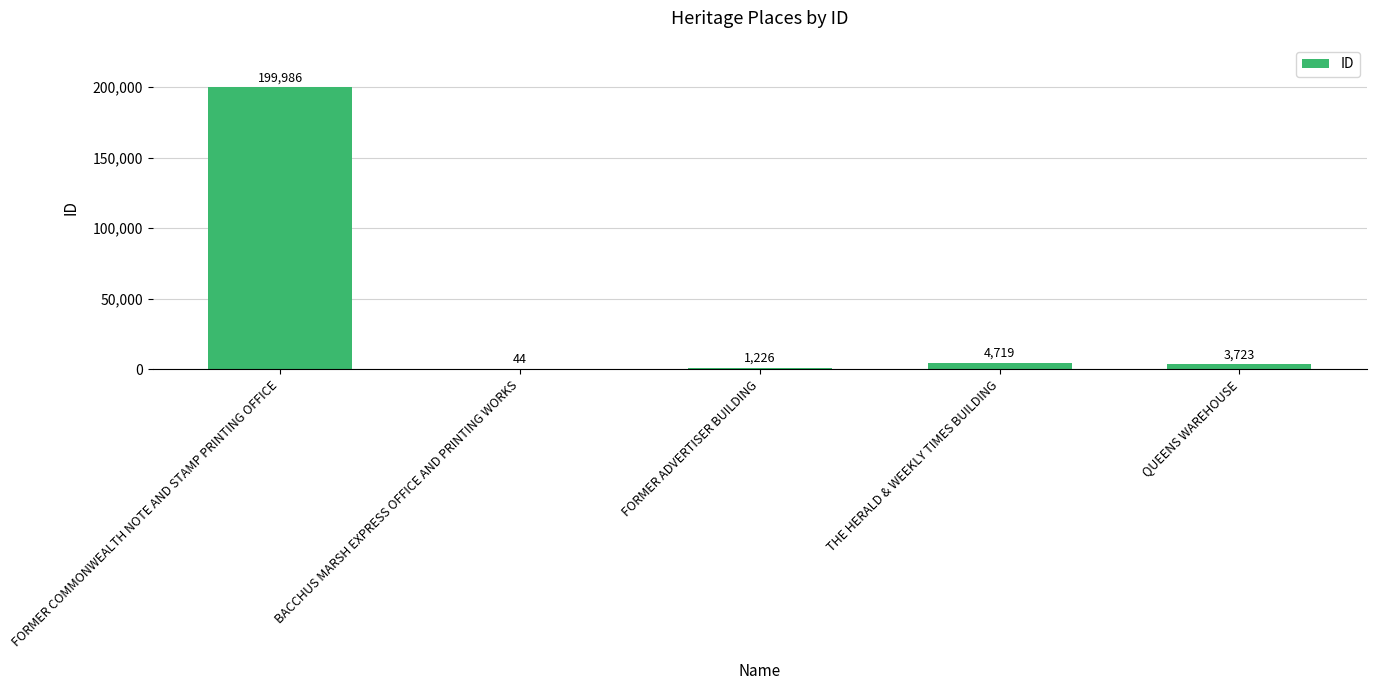

What is the sum of the values at FORMER ADVERTISER BUILDING and THE HERALD & WEEKLY TIMES BUILDING?

5945